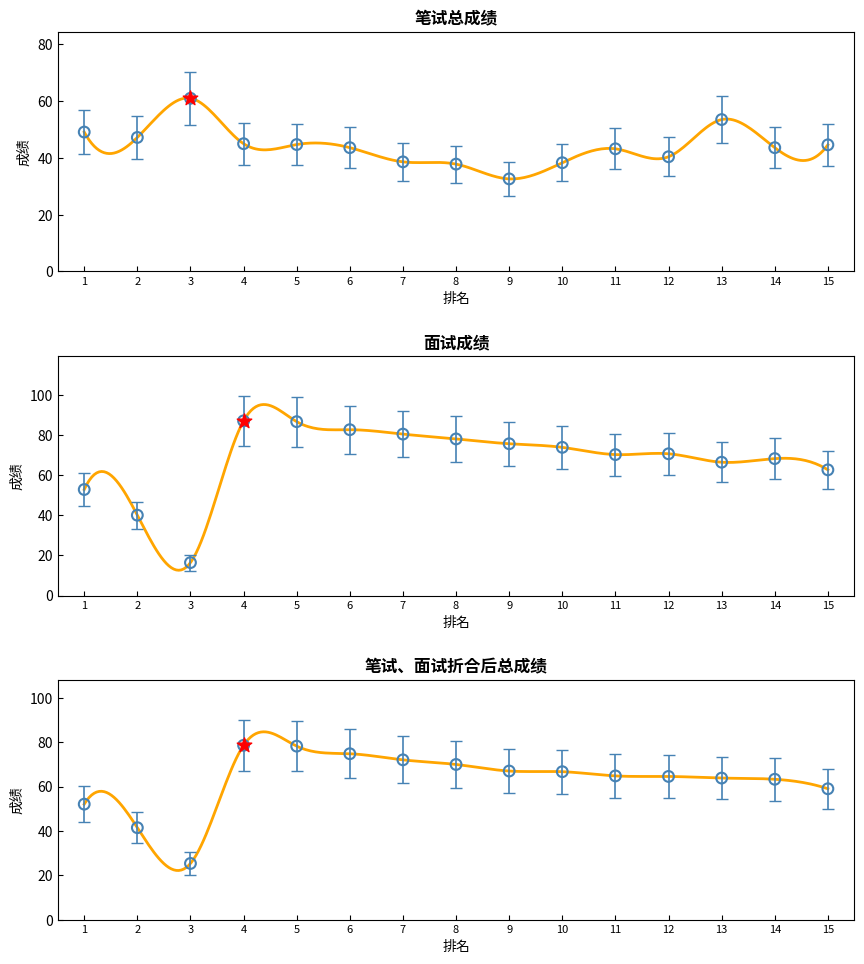

Which series reaches the maximum Y coordinate?

面试成绩